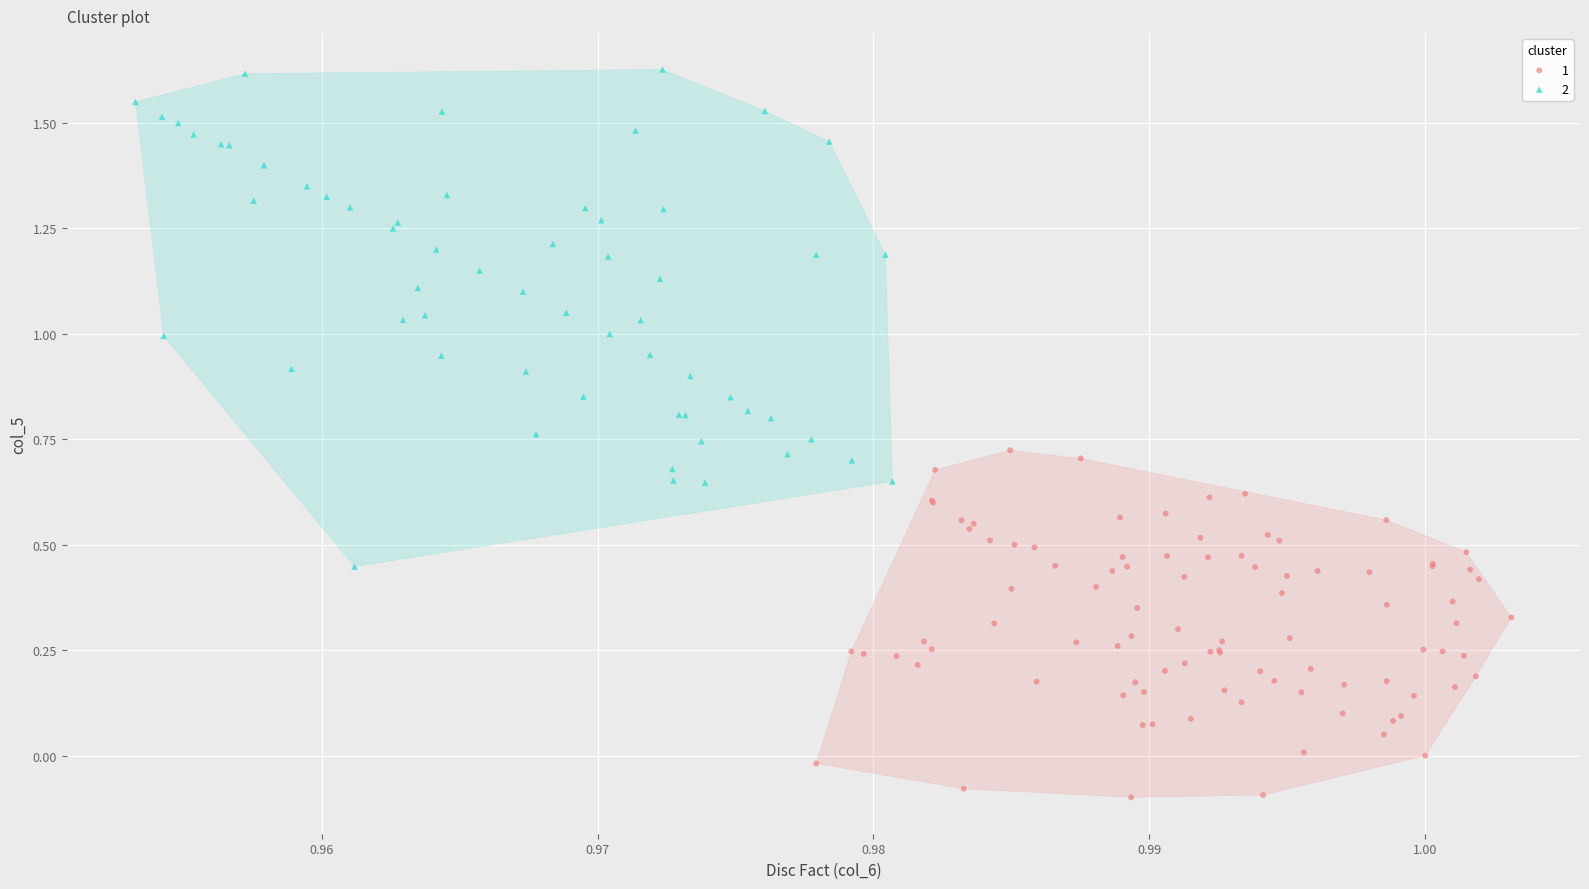

Which series has the largest Y range (max minus min)?

2